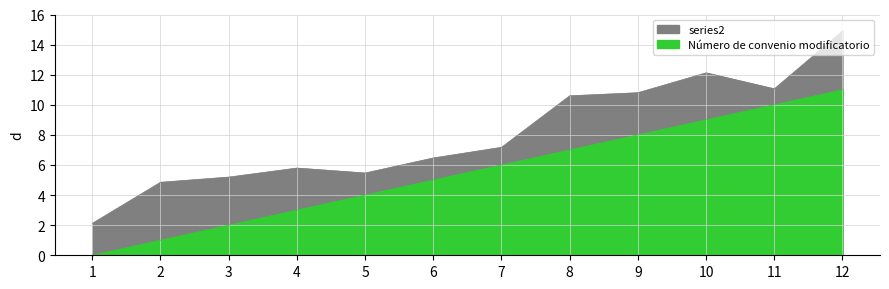

Between 1 and 7, which is larger?

7